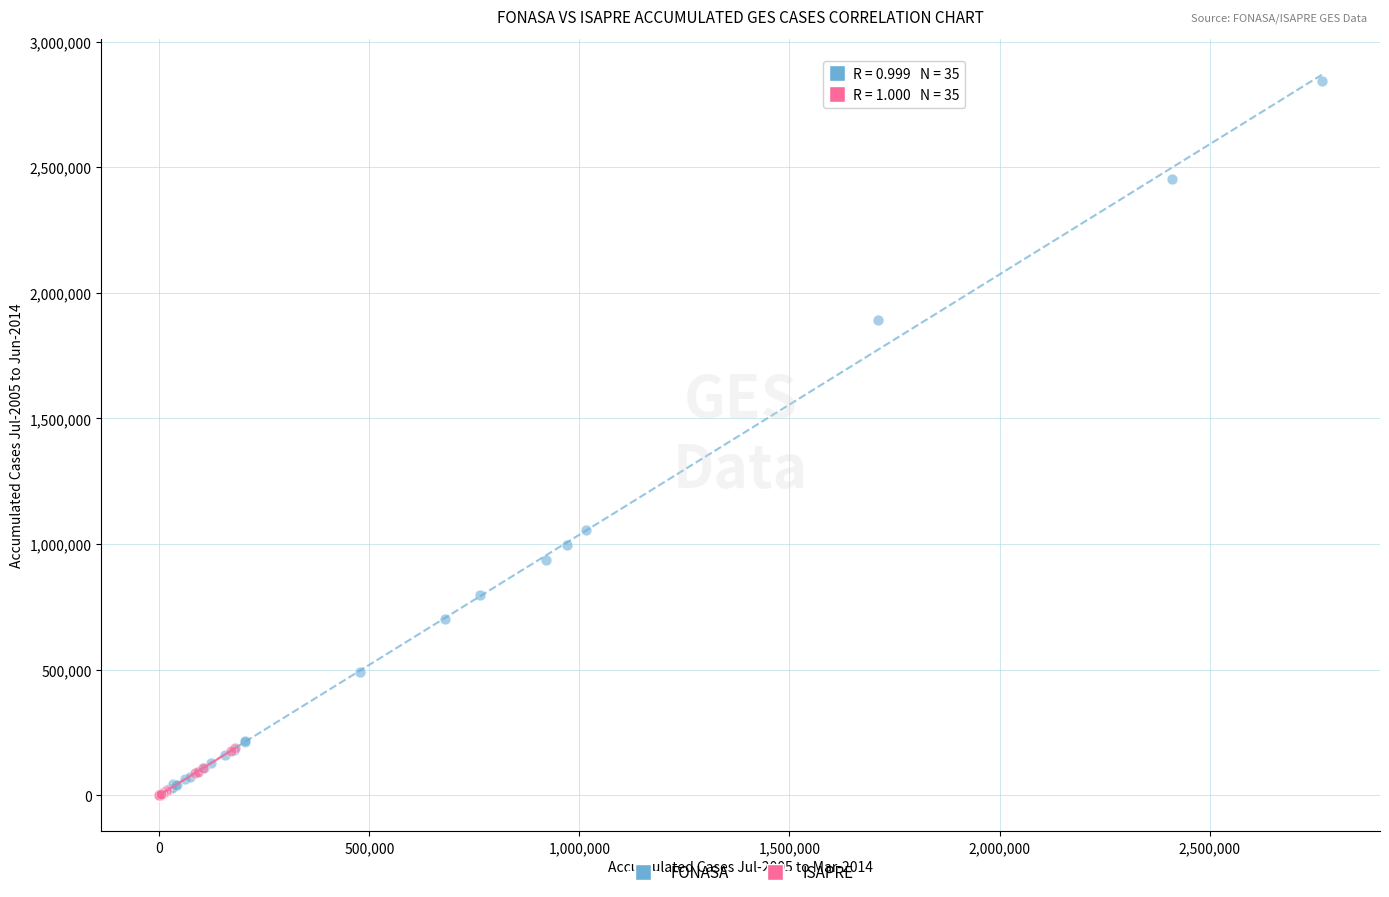

Which series has the largest Y range (max minus min)?

FONASA